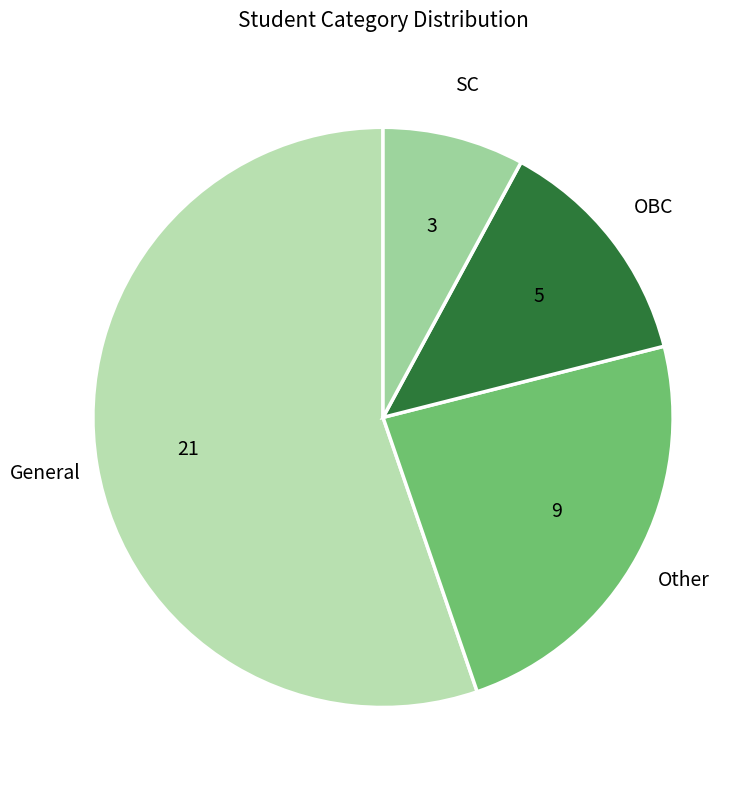

True or false: General accounts for 55% of the total.

True